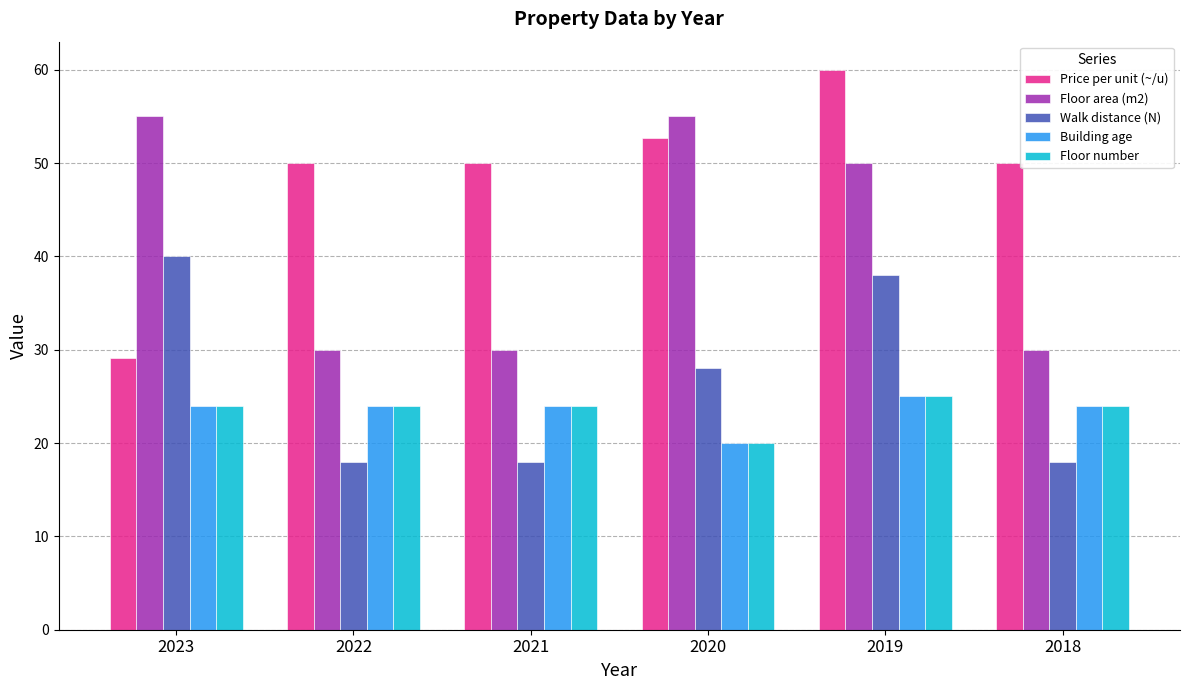

Between 2021 and 2020, which series saw the biggest shift?

Floor area (m2)